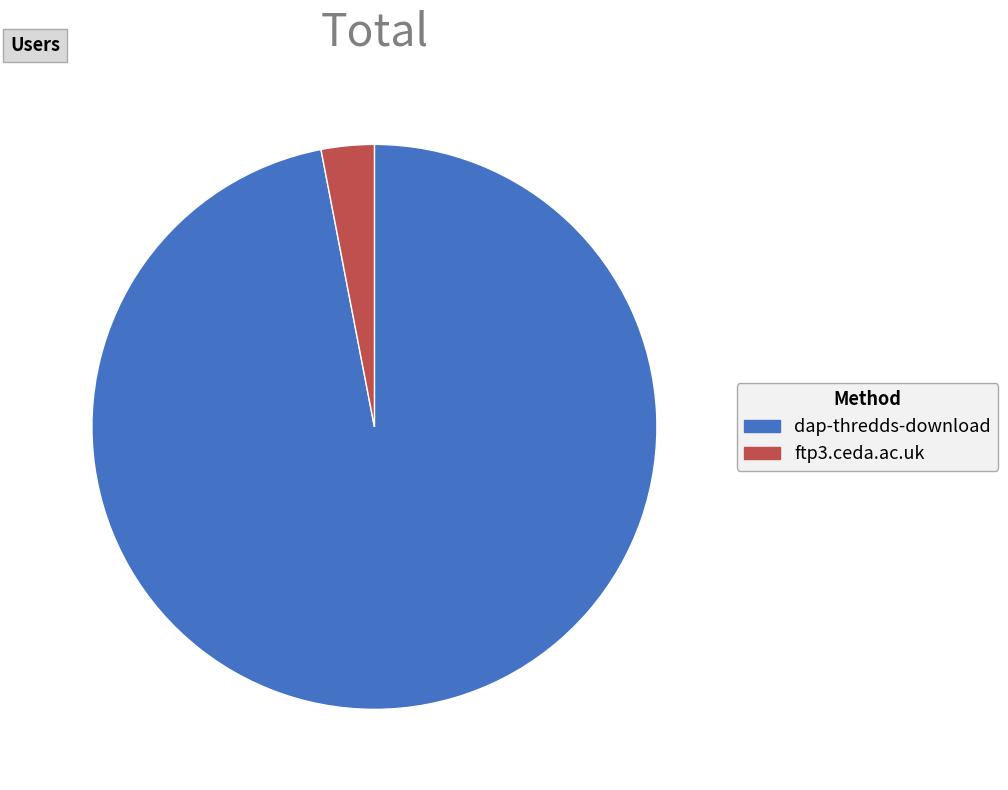

Is ftp3.ceda.ac.uk the majority of the pie?

No